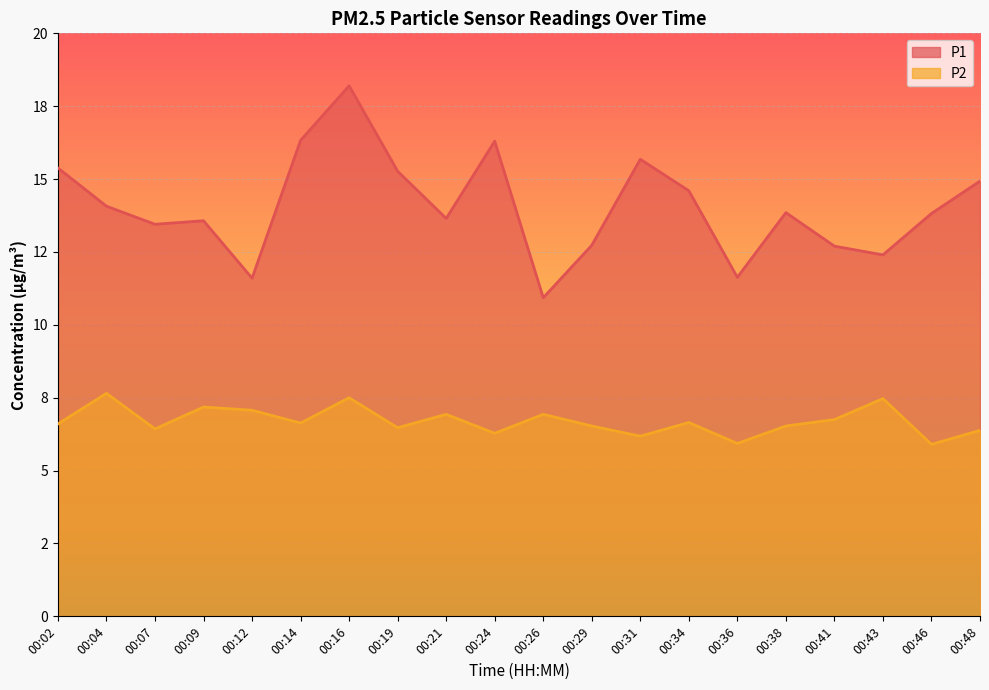

What value does the P1 series have at 00:43?

12.4